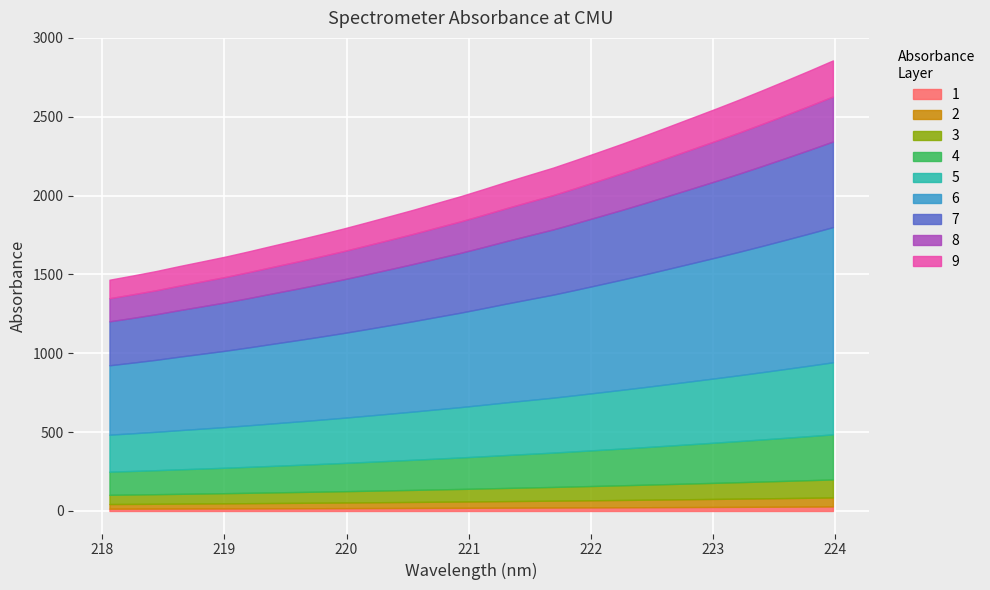

How many categories are shown in the chart?

32